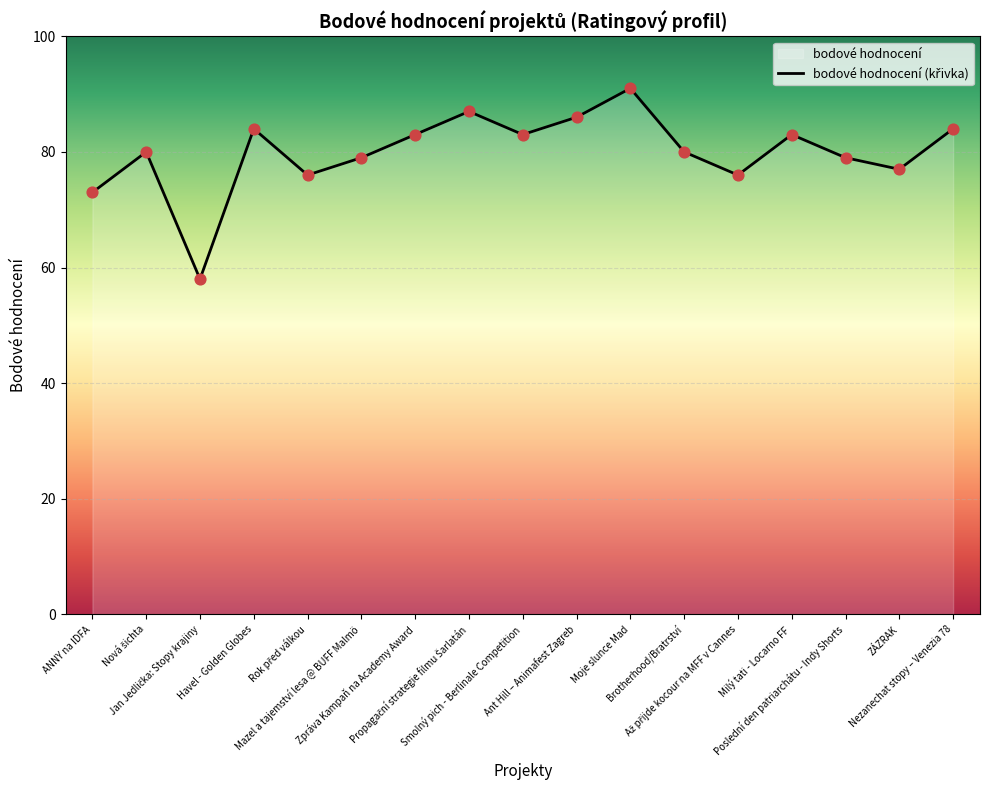

Which has a higher value, ANNY na IDFA or Poslední den patriarchátu - Indy Shorts?

Poslední den patriarchátu - Indy Shorts